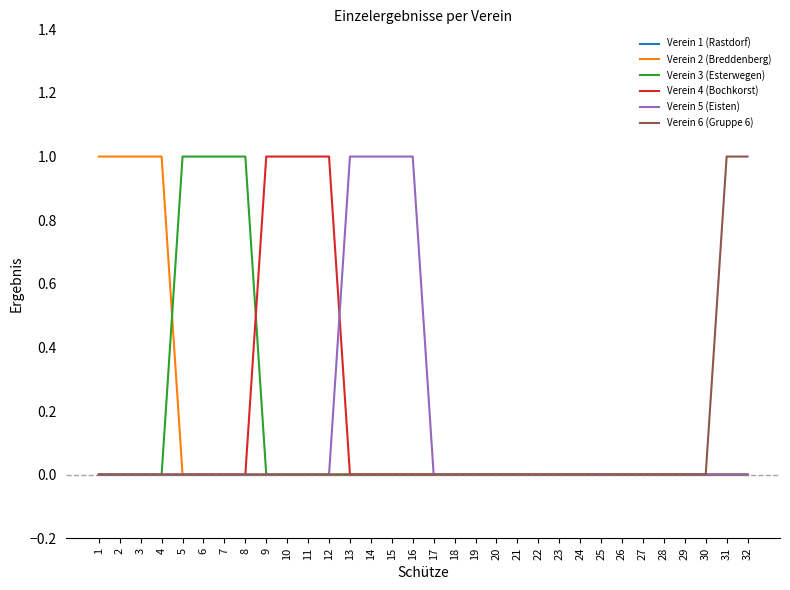

Between 15 and 17, which series saw the biggest shift?

Verein 5 (Eisten)